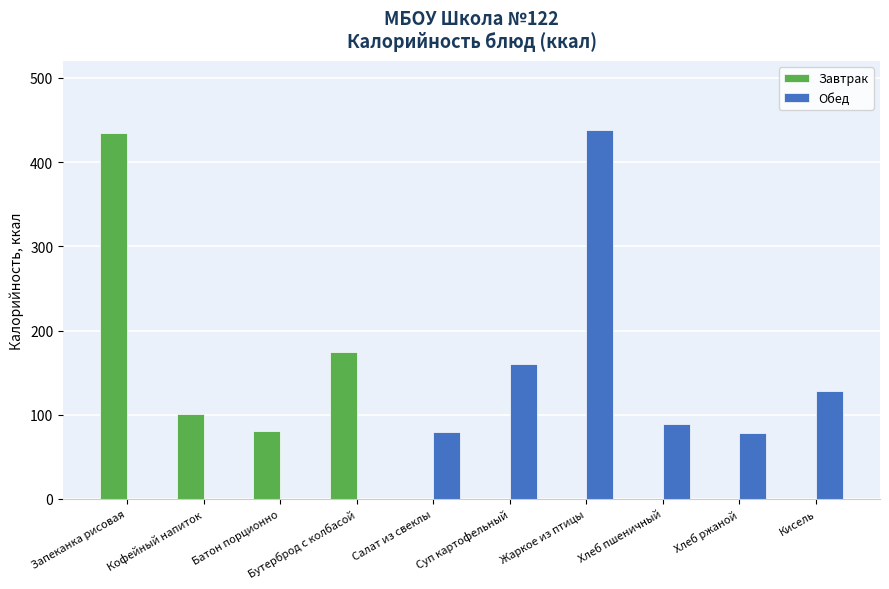

What is the sum of all Завтрак values?

790